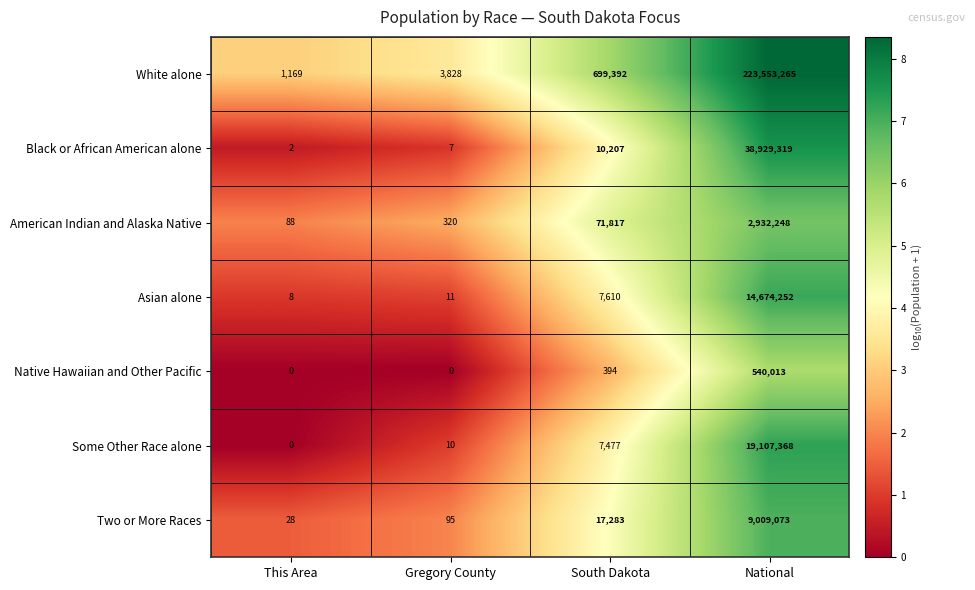

The American Indian and Alaska Native series shows 71817 at South Dakota. True or false?

True